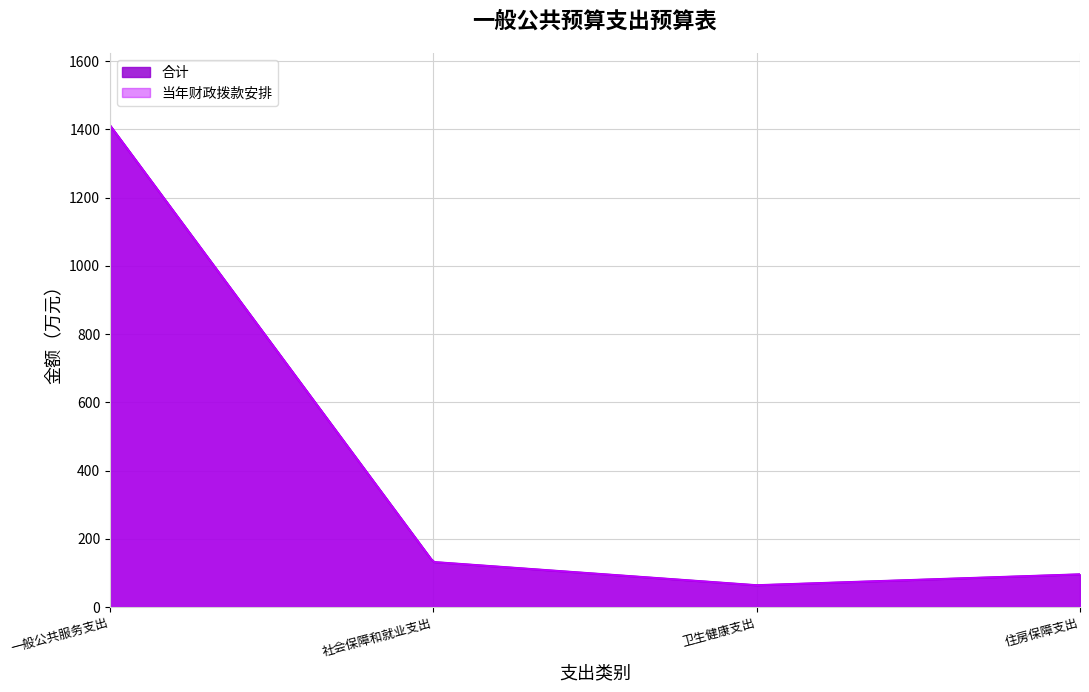

Rank the series by their maximum value, from lowest to highest.

合计, 当年财政拨款安排